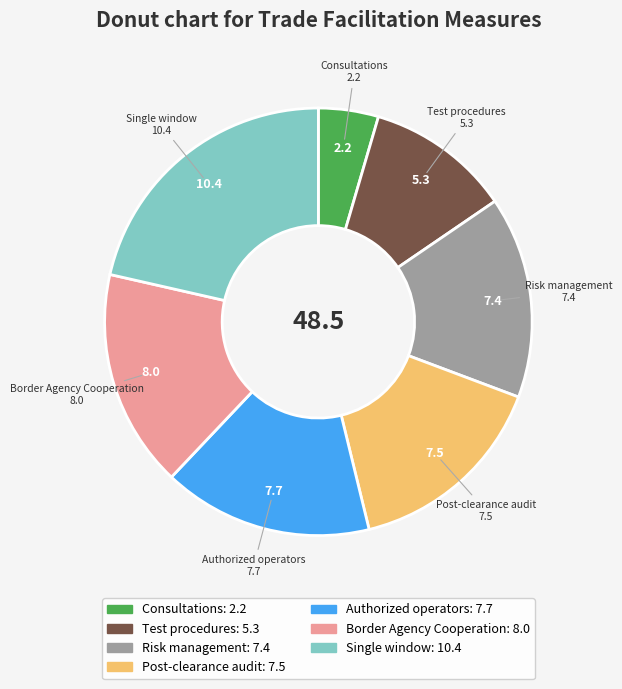

Does any single category account for the majority?

No